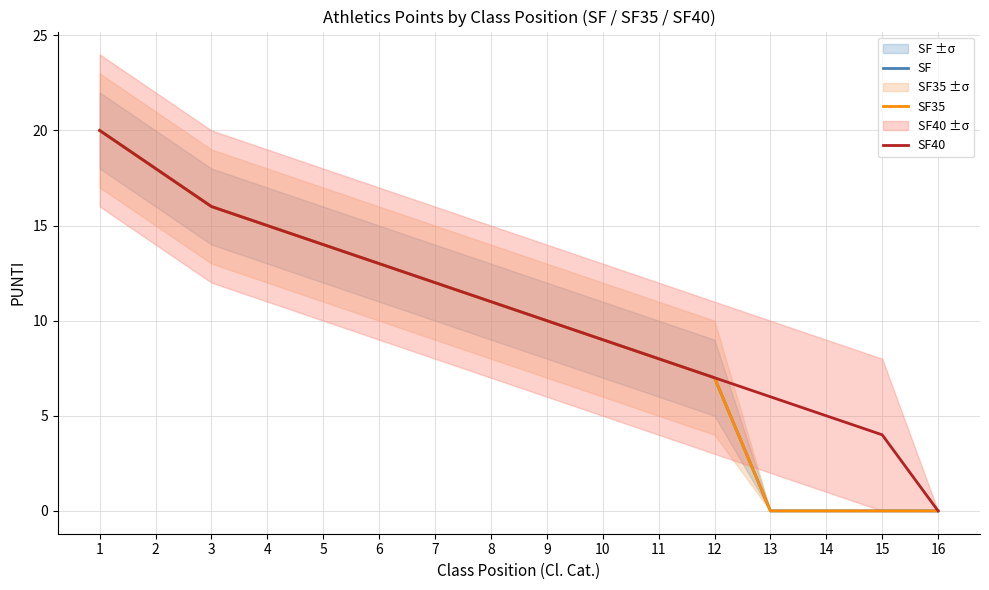

True or false: SF and SF35 cross at least once.

False